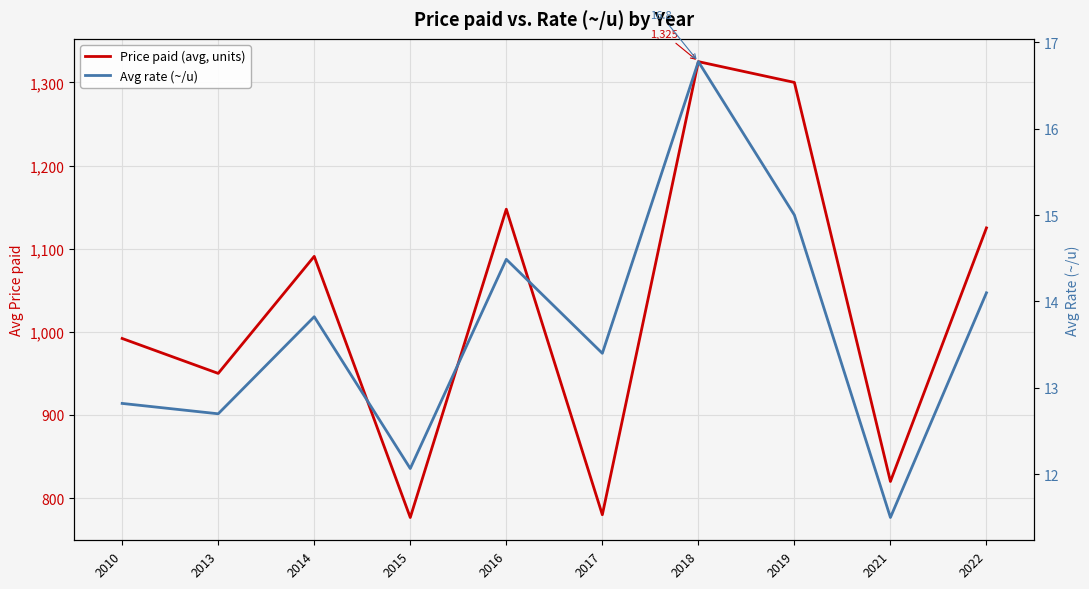

Reading right to left, transcribe all the data shown in this chart.

Price paid (avg, units): 2022=1125.0	2021=820.0	2019=1300.0	2018=1325.0	2017=780.0	2016=1147.5	2015=776.7	2014=1090.8	2013=950.0	2010=992.0
Avg rate (~/u): 2022=14.1	2021=11.5	2019=15.0	2018=16.8	2017=13.4	2016=14.5	2015=12.1	2014=13.8	2013=12.7	2010=12.8